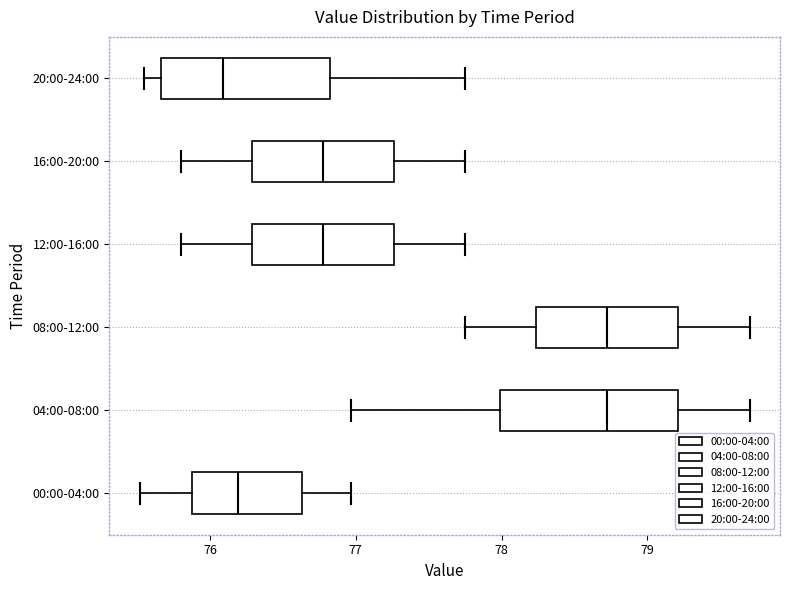

Reading bottom to top, read every box against the x-axis: the position of its median line, the range the box covers, and the ends of its whiskers. The values are not printed on the chart, so give them approximately, as read against the axis.

00:00-04:00: median 76.2, box 75.9 to 76.6, whiskers 75.5 to 77.0
04:00-08:00: median 78.7, box 78.0 to 79.2, whiskers 77.0 to 79.7
08:00-12:00: median 78.7, box 78.2 to 79.2, whiskers 77.8 to 79.7
12:00-16:00: median 76.8, box 76.3 to 77.3, whiskers 75.8 to 77.8
16:00-20:00: median 76.8, box 76.3 to 77.3, whiskers 75.8 to 77.8
20:00-24:00: median 76.1, box 75.7 to 76.8, whiskers 75.6 to 77.8